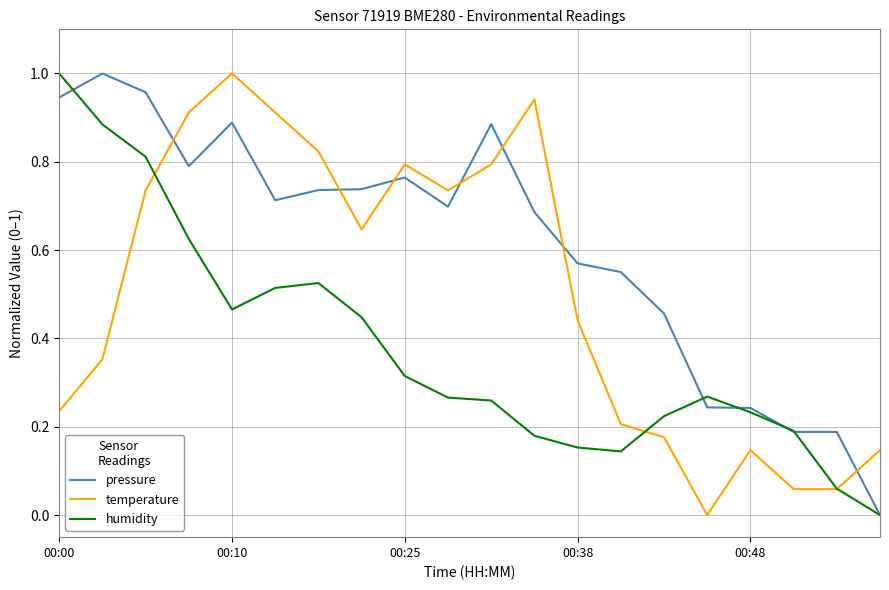

Which series has the largest total across all categories?

pressure